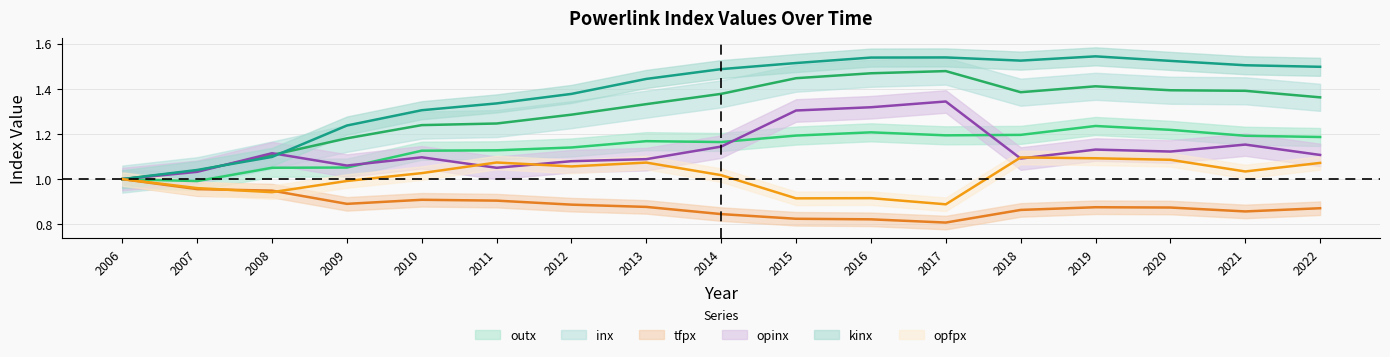

How many lines are shown in the chart?

6